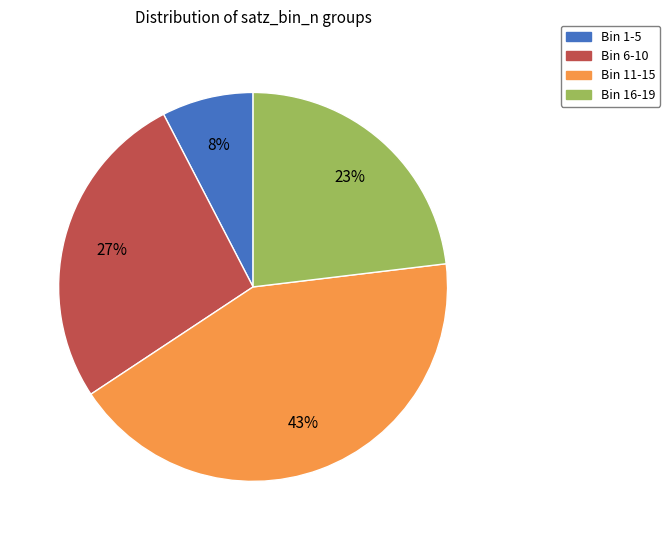

Does Bin 1-5 represent more than half of the total?

No